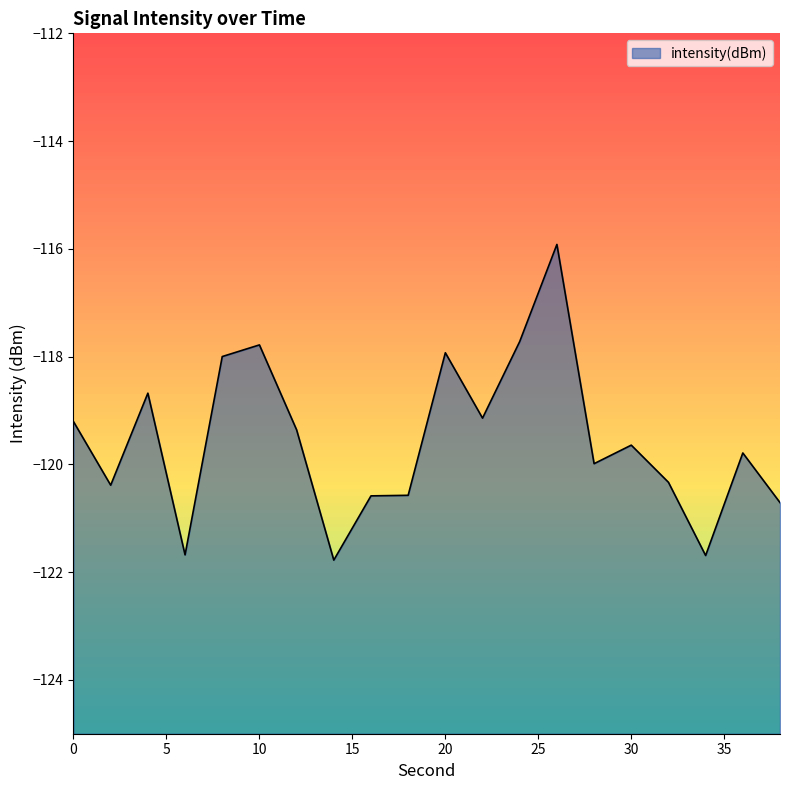

Where does the data first go above -119?

4